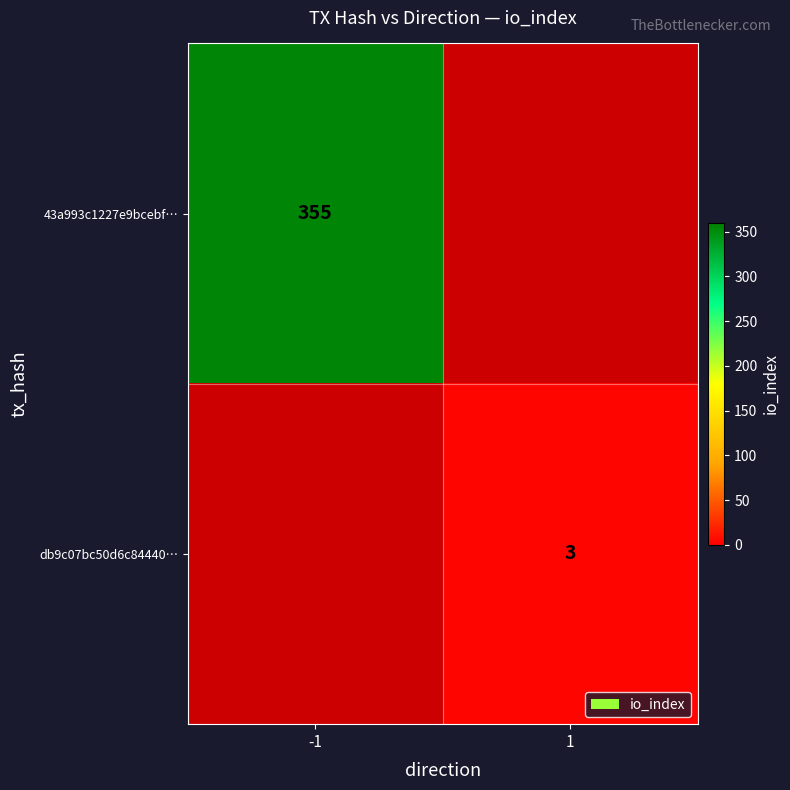

The 43a993c1227e9bcebf… series shows 480 at -1. True or false?

False